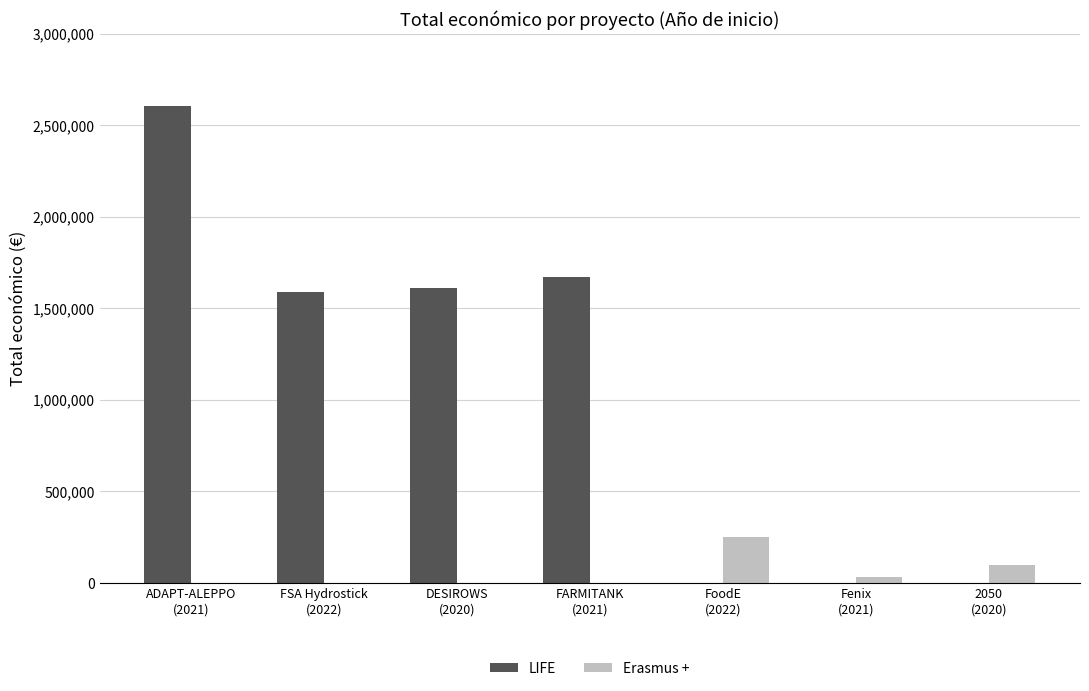

Is it true that LIFE equals -1049024 at FoodE
(2022)?

False